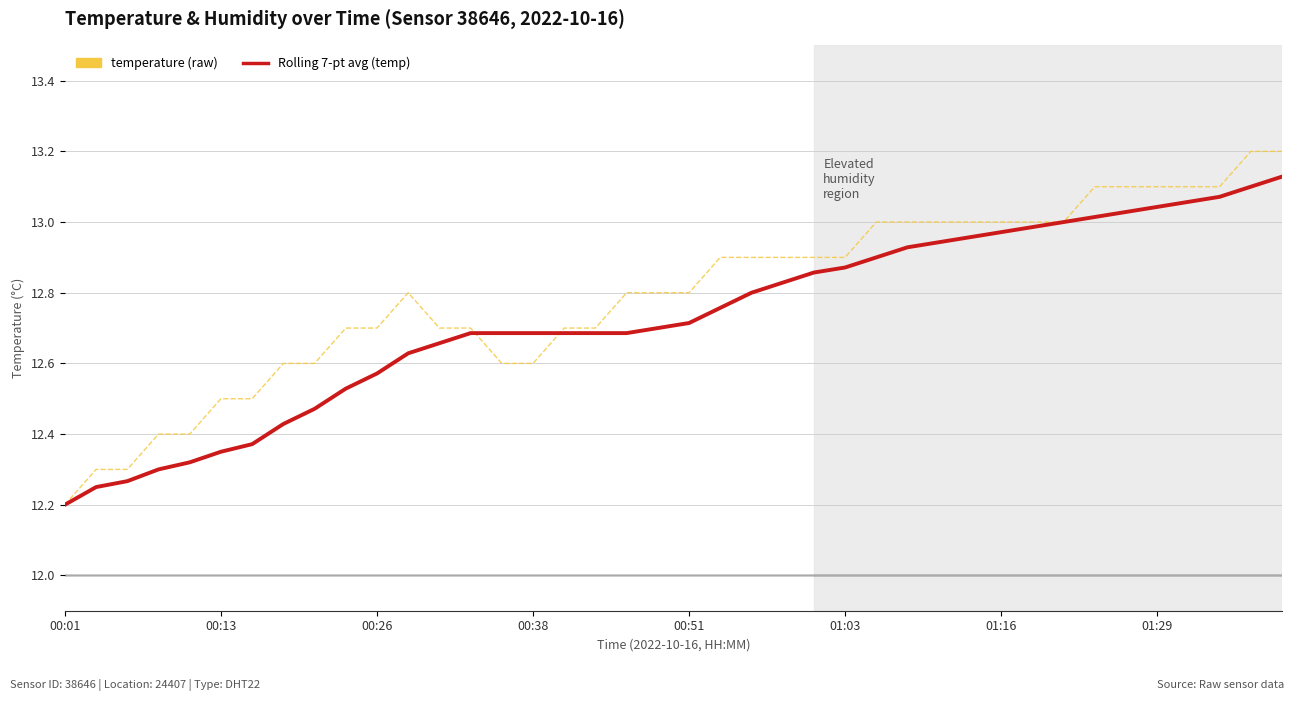

What is the maximum value shown in the chart?

13.2